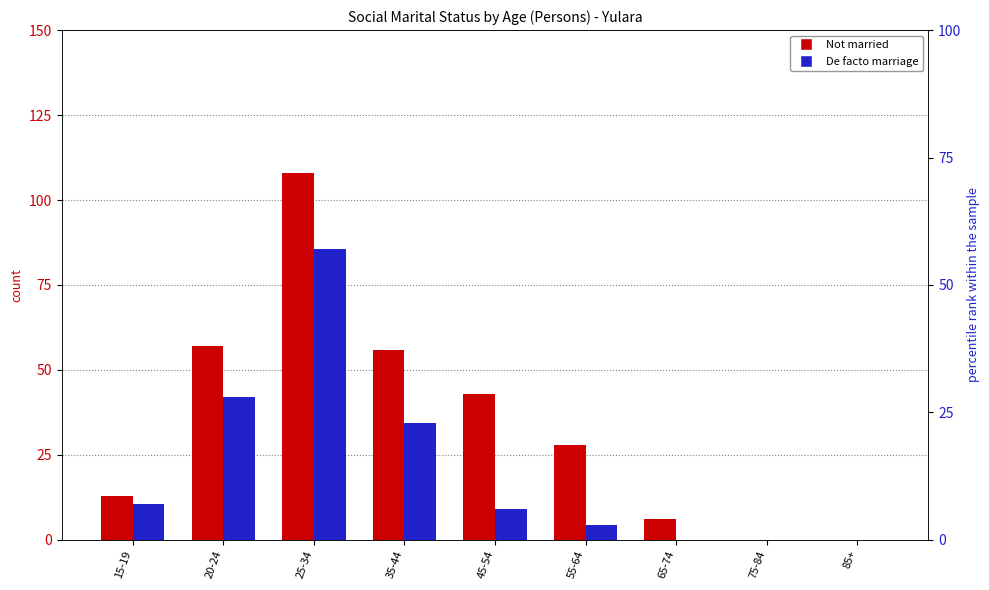

What is the sum of the De facto marriage values at 55-64 and 45-54?

9